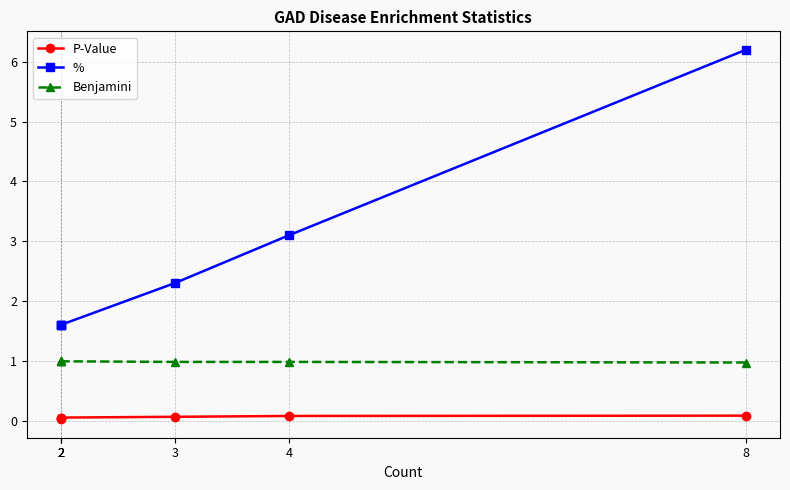

At how many categories does at least one series exceed 2?

3